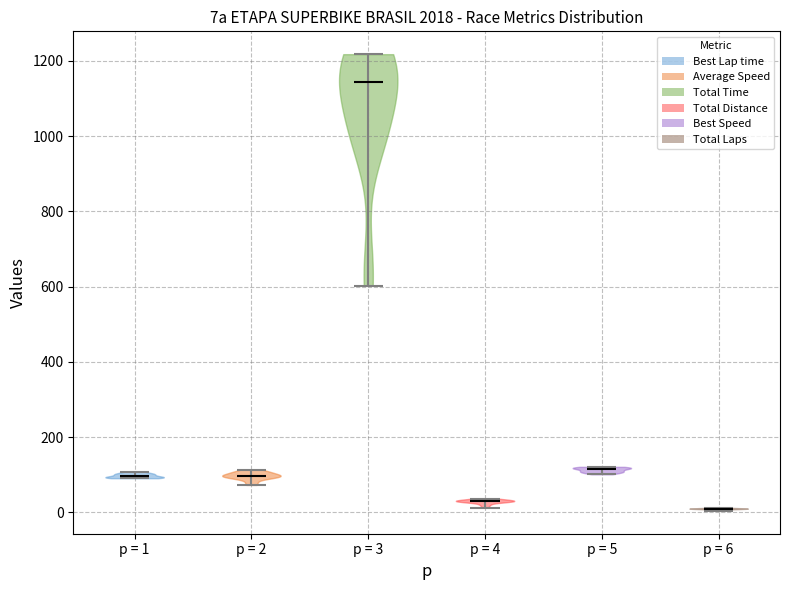

Reading left to right, read every violin against the y-axis: where its median line is, and the lowest and highest points it reaches. The values are not printed on the chart, so give them approximately, as read against the axis.

p = 1: median line 100, lowest point 100, highest point 100
p = 2: median line 100, lowest point 80, highest point 120
p = 3: median line 1140, lowest point 600, highest point 1220
p = 4: median line 40, lowest point 20, highest point 40
p = 5: median line 120, lowest point 100, highest point 120
p = 6: median line 20, lowest point 0, highest point 20